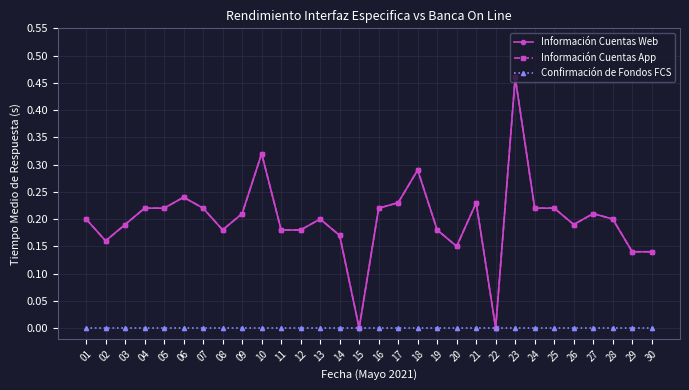

What is the sum of all Información Cuentas App values?

6.0